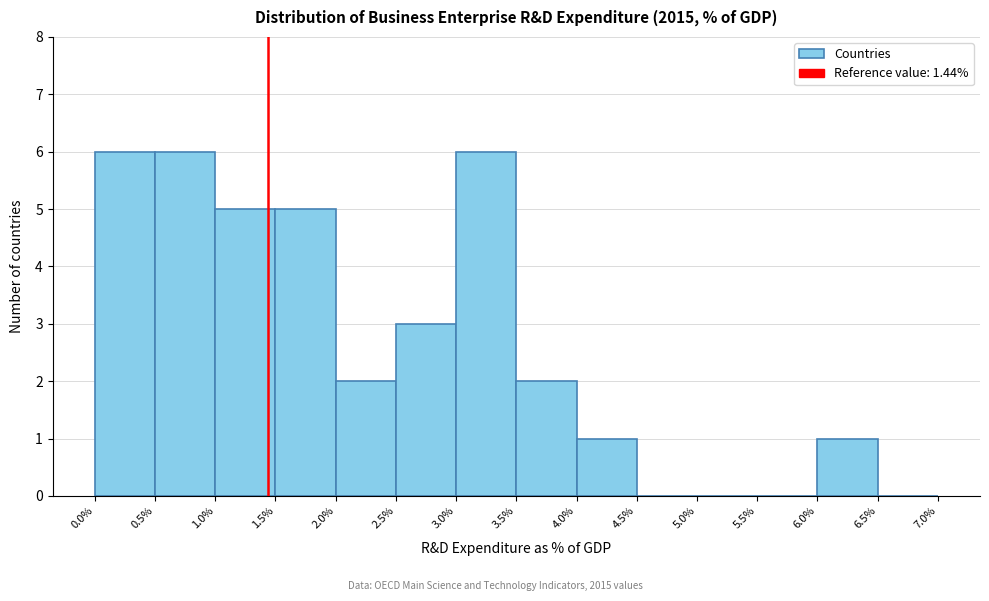

Reading left to right, transcribe this chart: for each bar, give the range it covers on the x-axis and its height. The values are not printed on the chart, so give them approximately, as read against the axis.

0.0% to 0.5%: 6
0.5% to 1.0%: 6
1.0% to 1.5%: 5
1.5% to 2.0%: 5
2.0% to 2.5%: 2
2.5% to 3.0%: 3
3.0% to 3.5%: 6
3.5% to 4.0%: 2
4.0% to 4.5%: 1
4.5% to 5.0%: 0
5.0% to 5.5%: 0
5.5% to 6.0%: 0
6.0% to 6.5%: 1
6.5% to 7.0%: 0